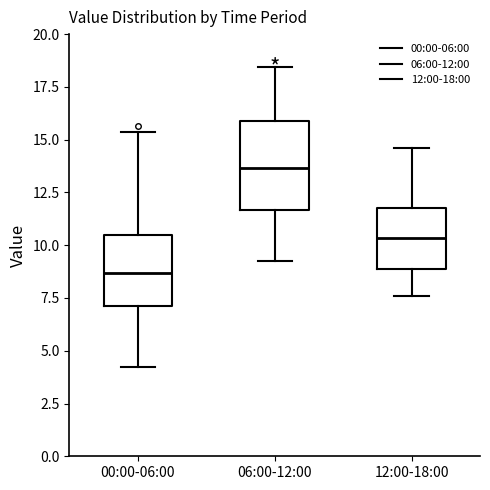

Which box has the highest median line?

06:00-12:00